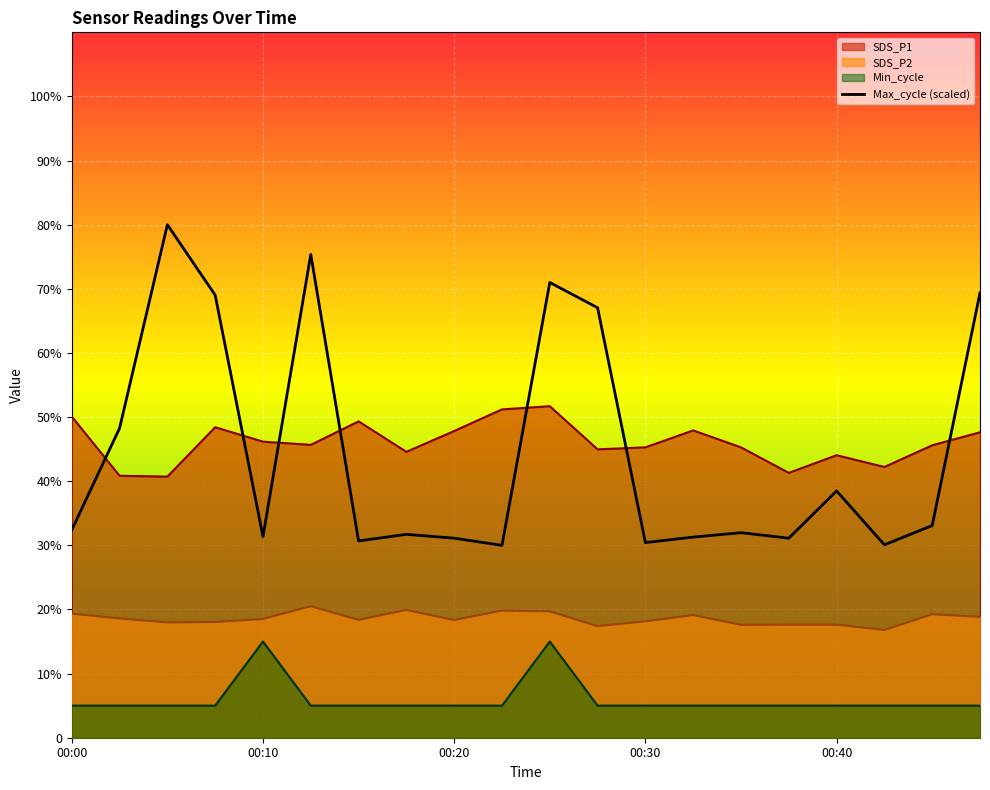

At which label is Max_cycle closest to 55?

00:03